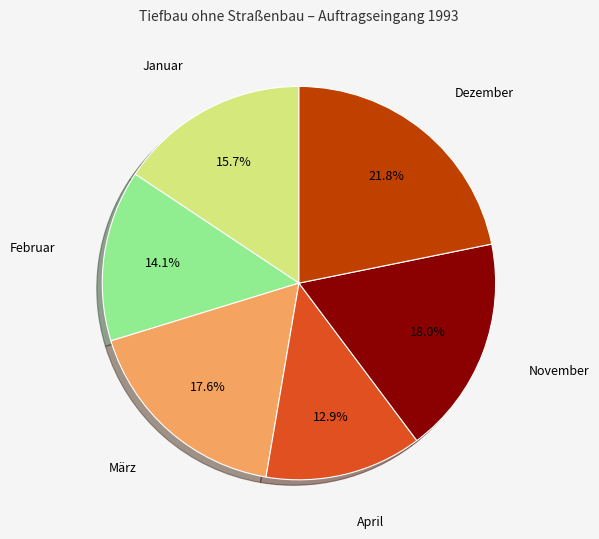

Is the sum of Februar and Dezember greater than half?

No